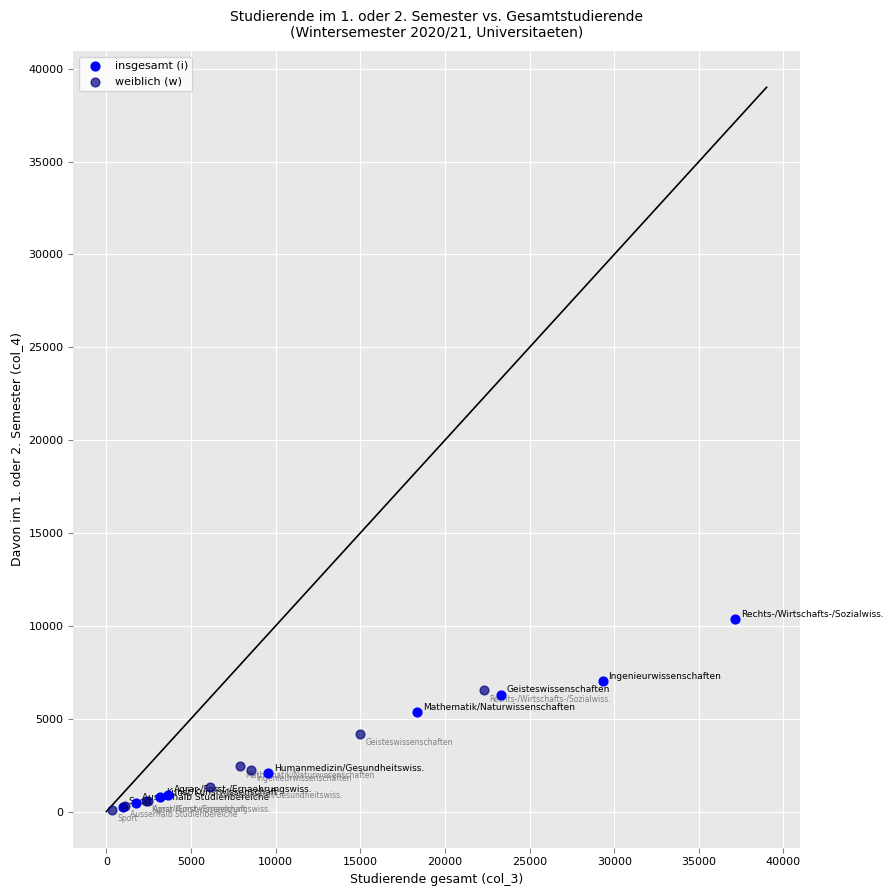

What are all the series names shown in the legend?

insgesamt (i), weiblich (w)